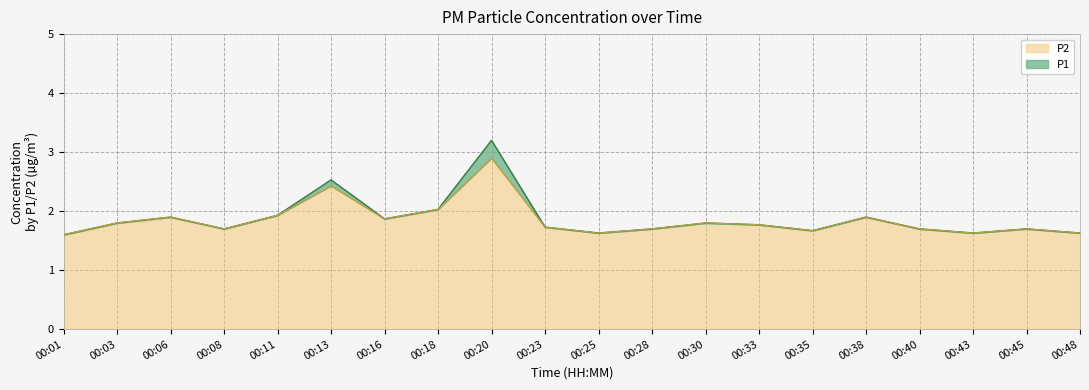

How many series are shown in this chart?

2